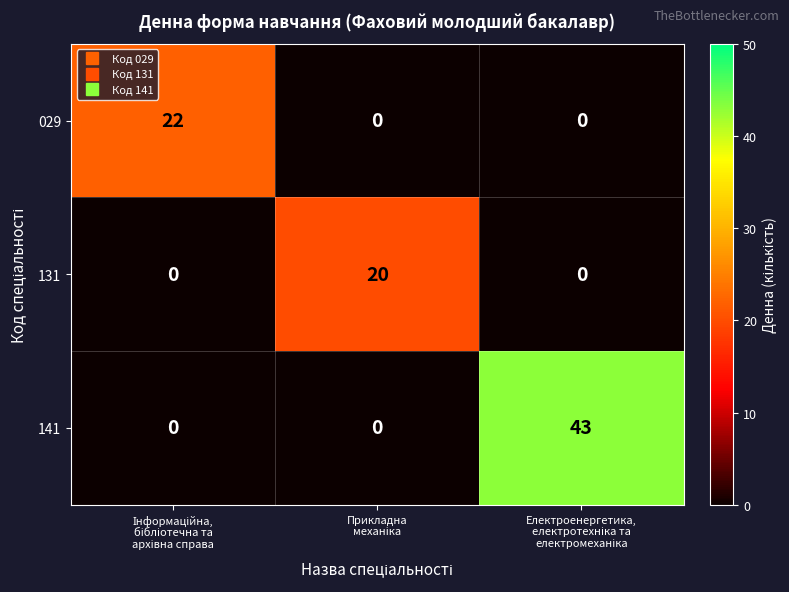

Reading left to right, list all the values displayed in this chart.

029: 22	0	0
131: 0	20	0
141: 0	0	43